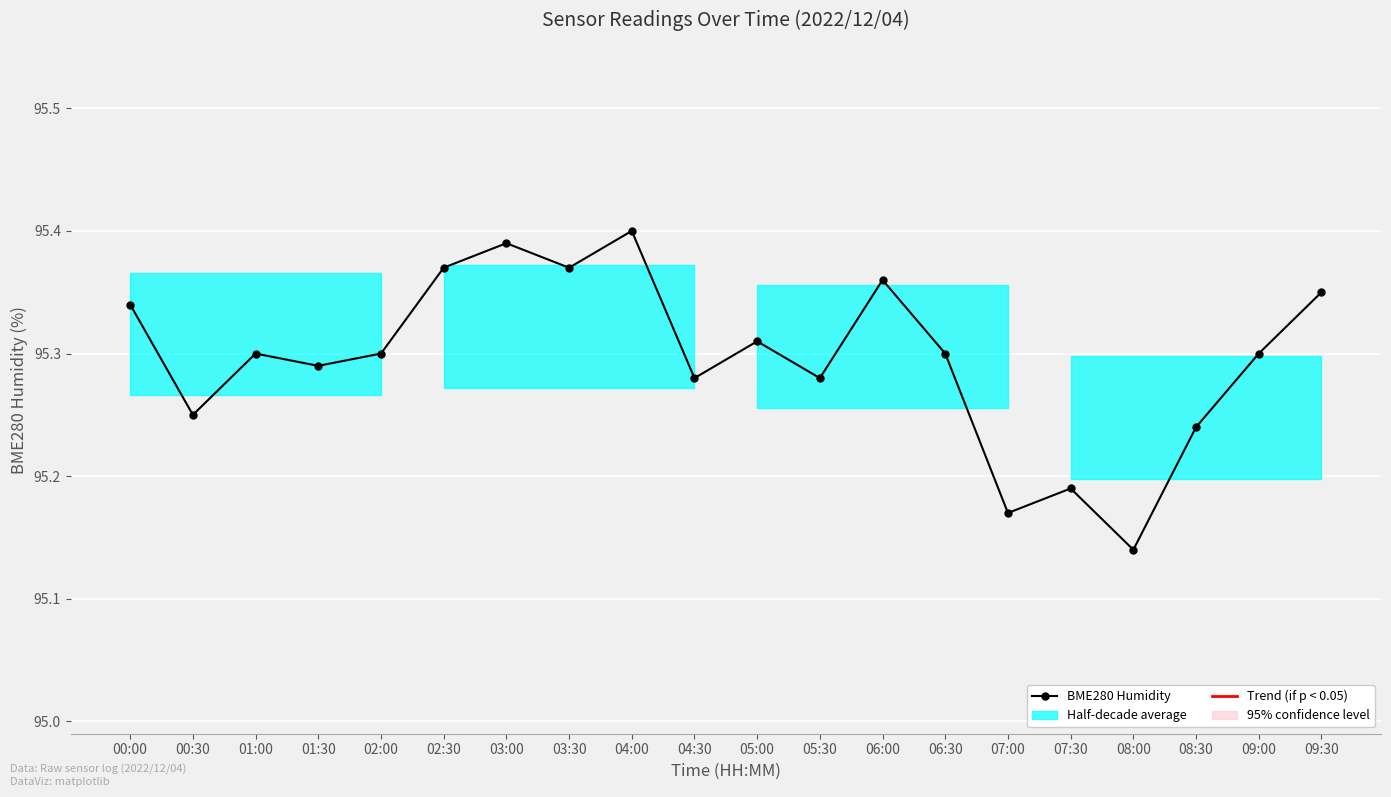

The value at 07:30 is 65.9. True or false?

False